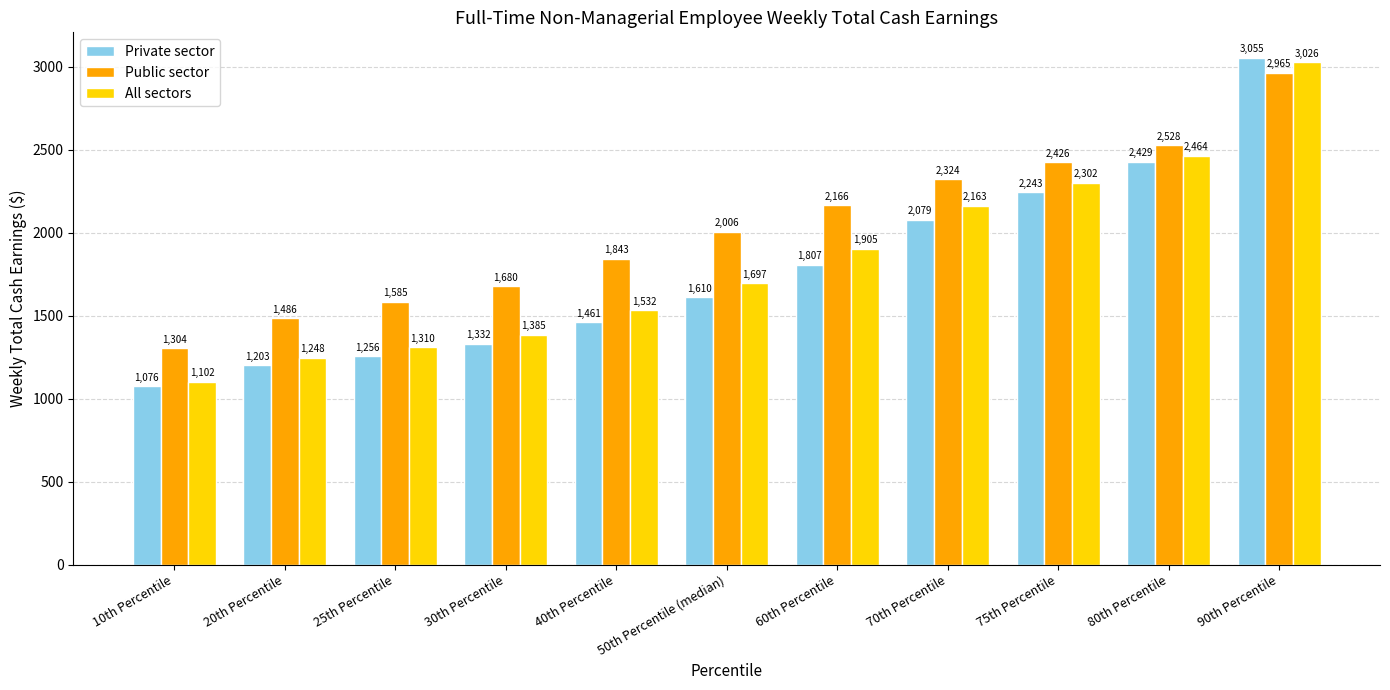

What is the value of the All sectors bar at the 6th from the left?

1697